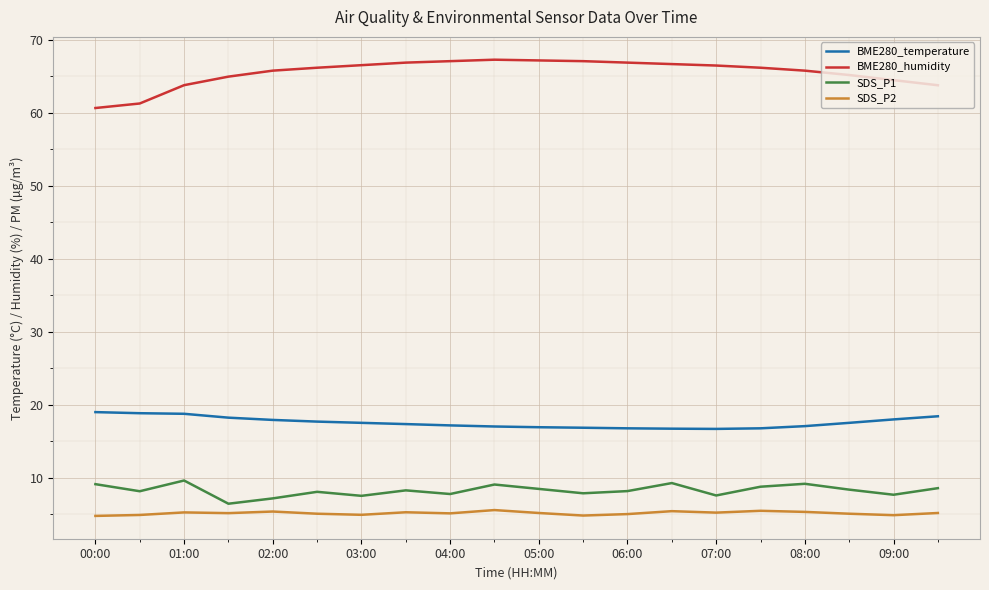

True or false: SDS_P1 has more than 1 points higher than both neighbors.

True